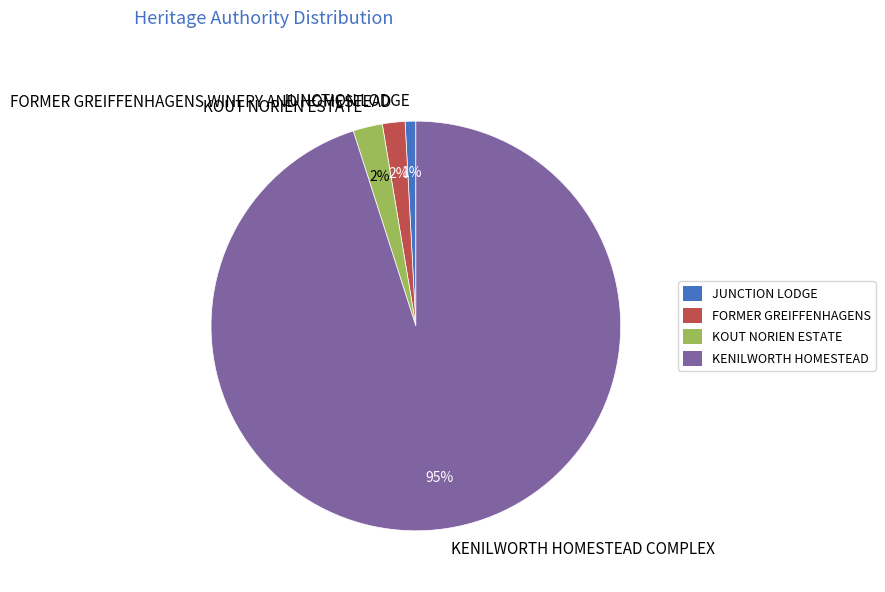

What is the smallest slice in the pie chart?

JUNCTION LODGE